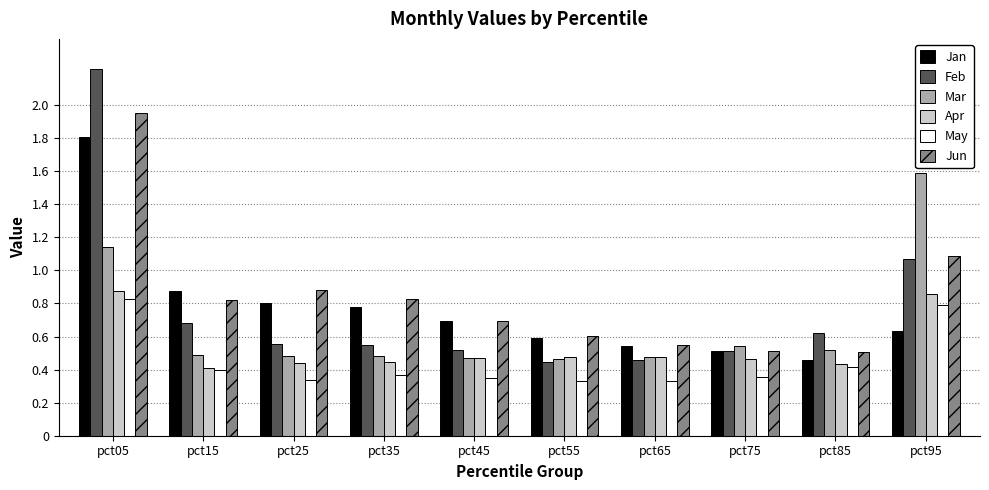

Rank the series by their maximum value, from lowest to highest.

May, Apr, Mar, Jan, Jun, Feb